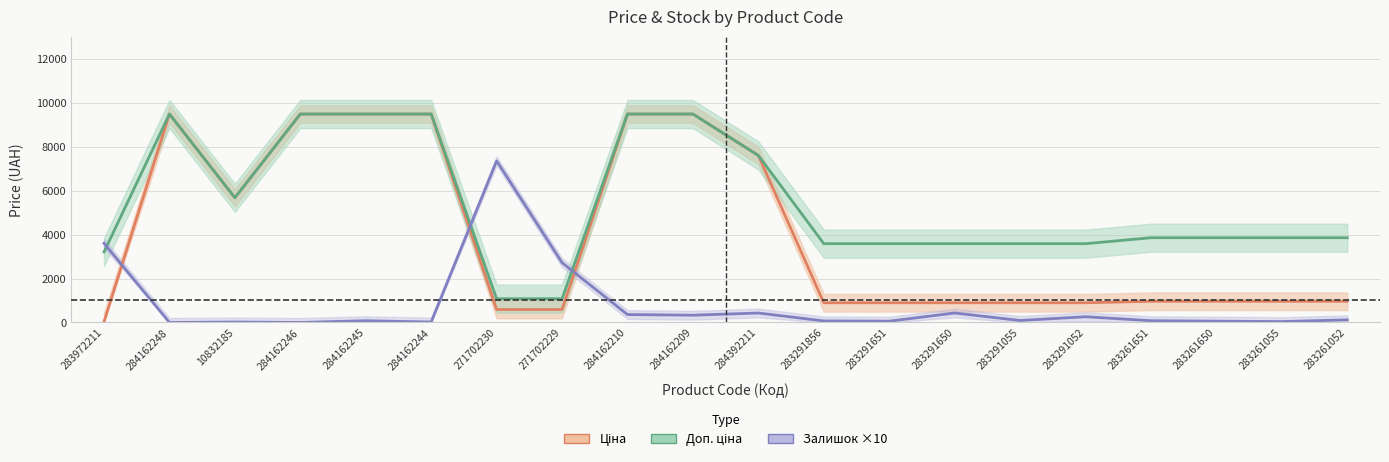

What is the label of the 19th point from the right?

284162248